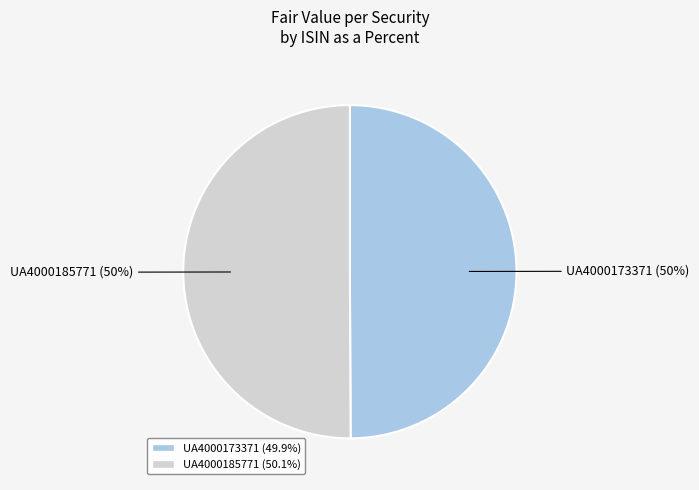

Combined, do UA4000185771 and UA4000173371 account for over 50%?

Yes